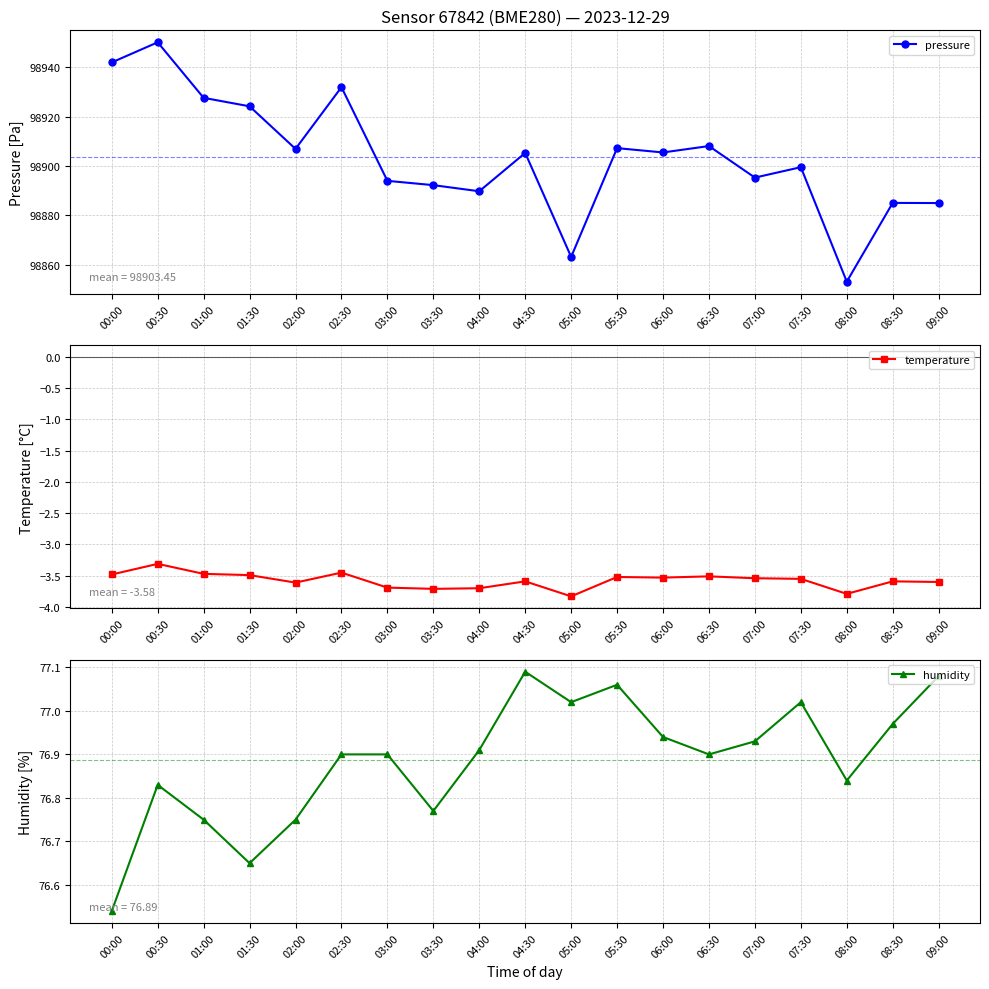

What is the difference between the maximum and second lowest values in the temperature series?

0.5